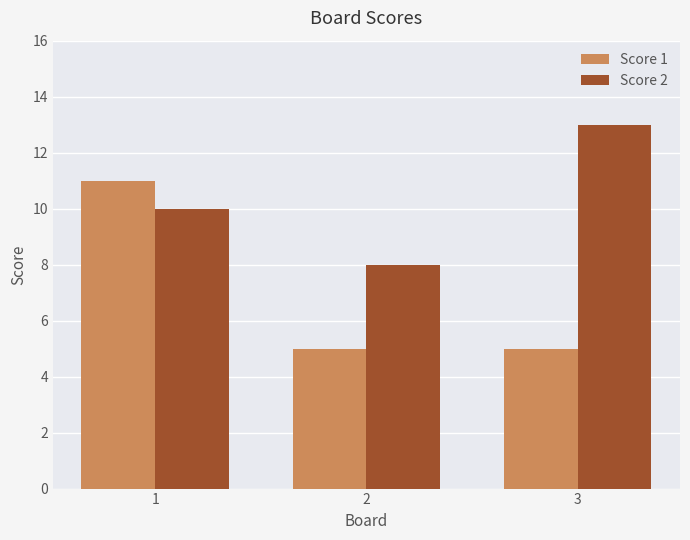

Which series changed the most between 1 and 2?

Score 1